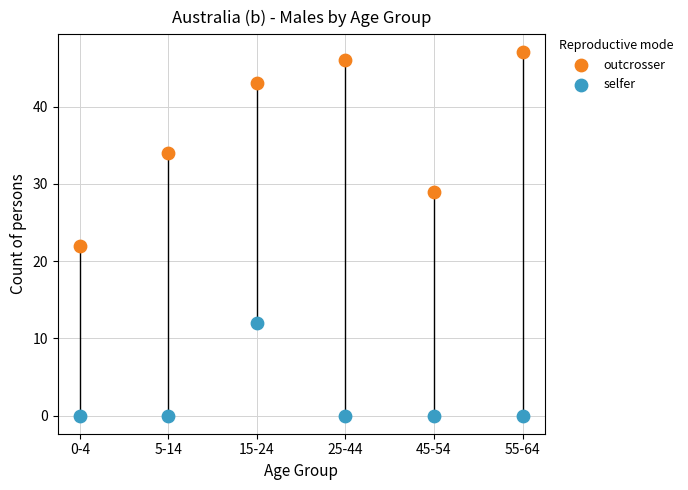

Which series has the widest spread of Y values?

outcrosser